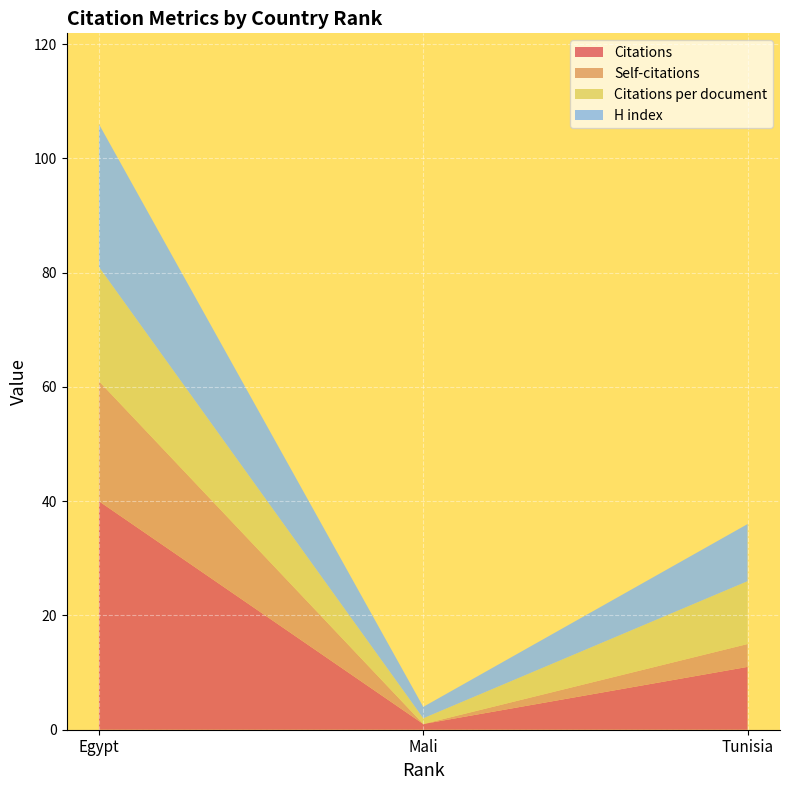

Reading left to right, extract all data points from this chart.

Citations: 40	1	11
Self-citations: 21	0	4
Citations per document: 20	1	11
H index: 25	2	10